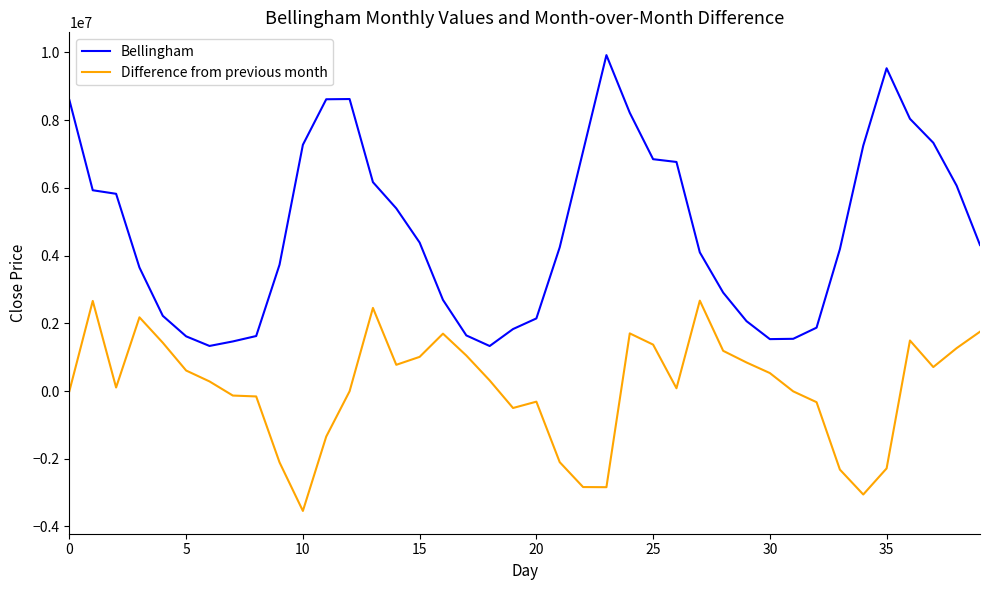

What is the maximum value for Difference from previous month?

2670254.9